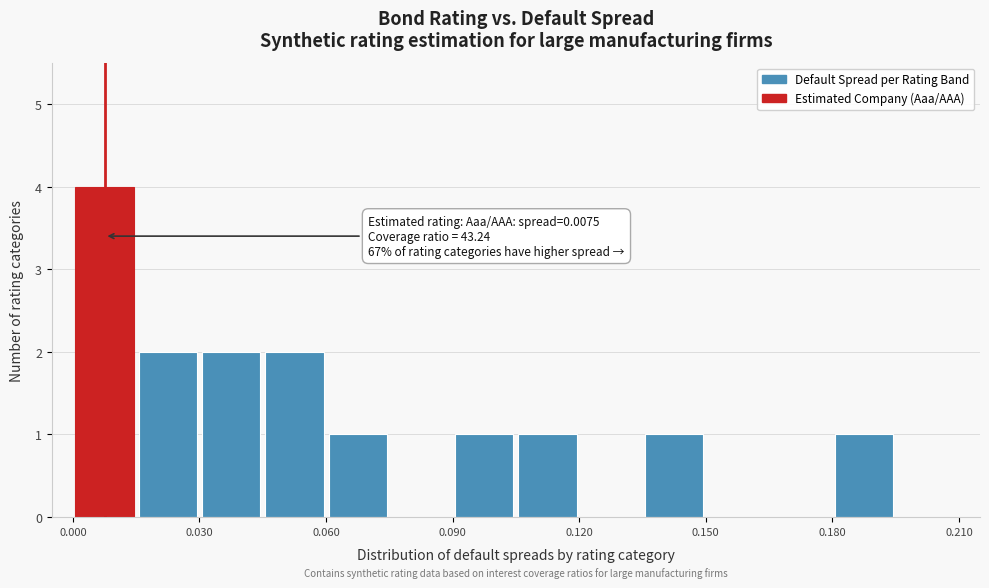

Around what value on the x-axis is the tallest bar? Give the approximate position of its centre, as read against the axis.

0.010